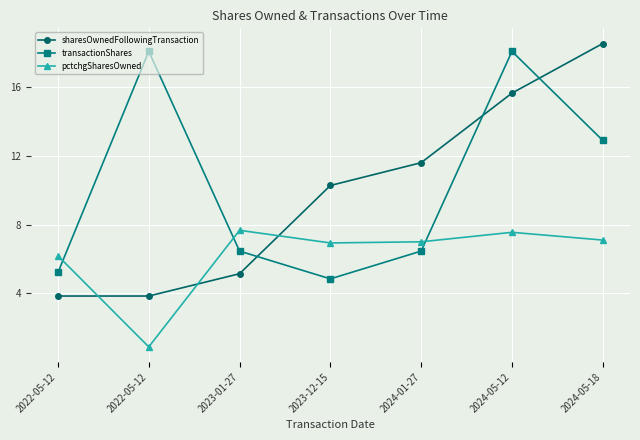

How many distinct data groups are displayed?

3